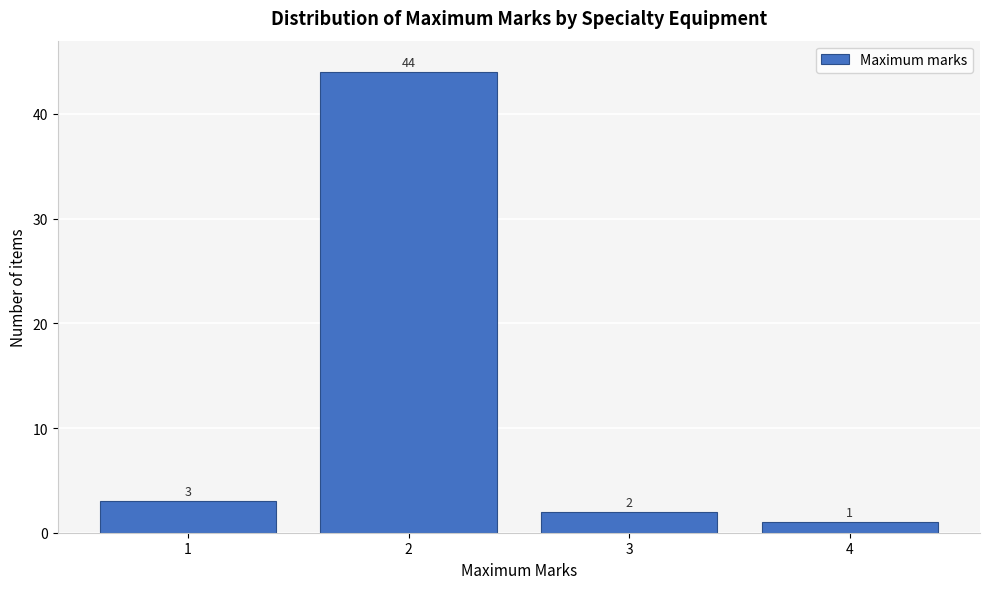

Reading left to right, list all the values displayed in this chart.

3	44	2	1